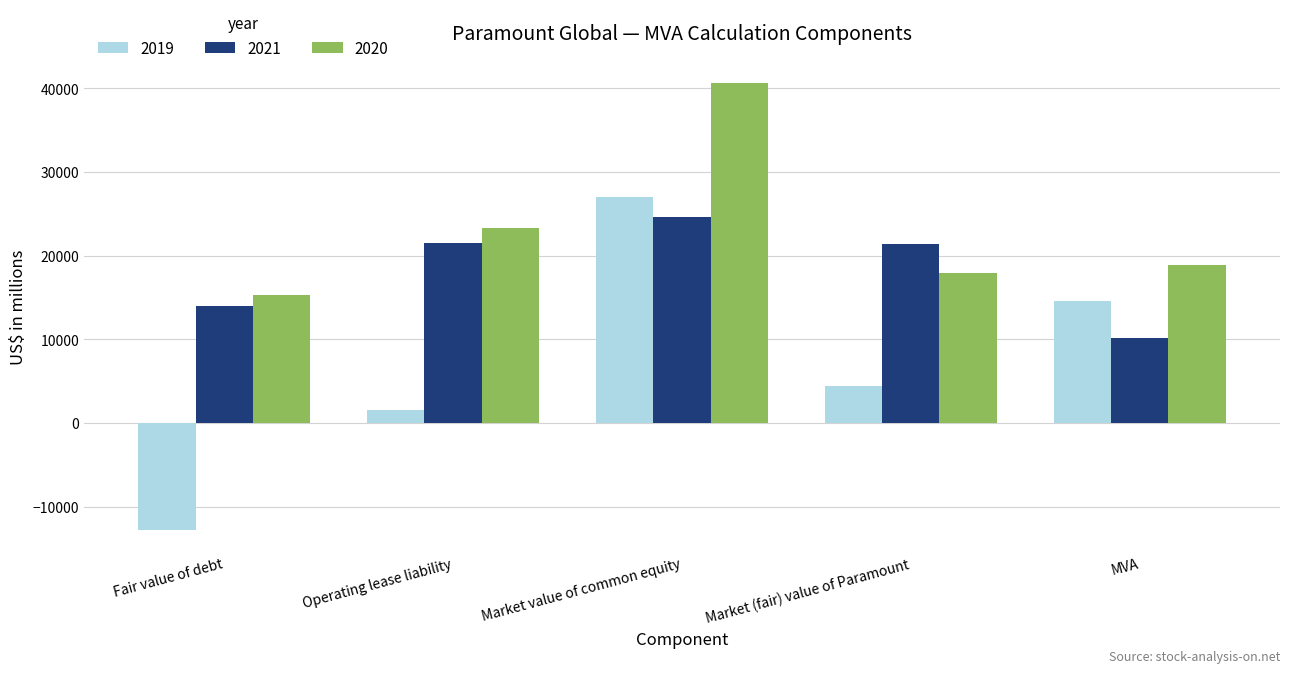

Between Fair value of debt and Market value of common equity, which series saw the biggest shift?

2019